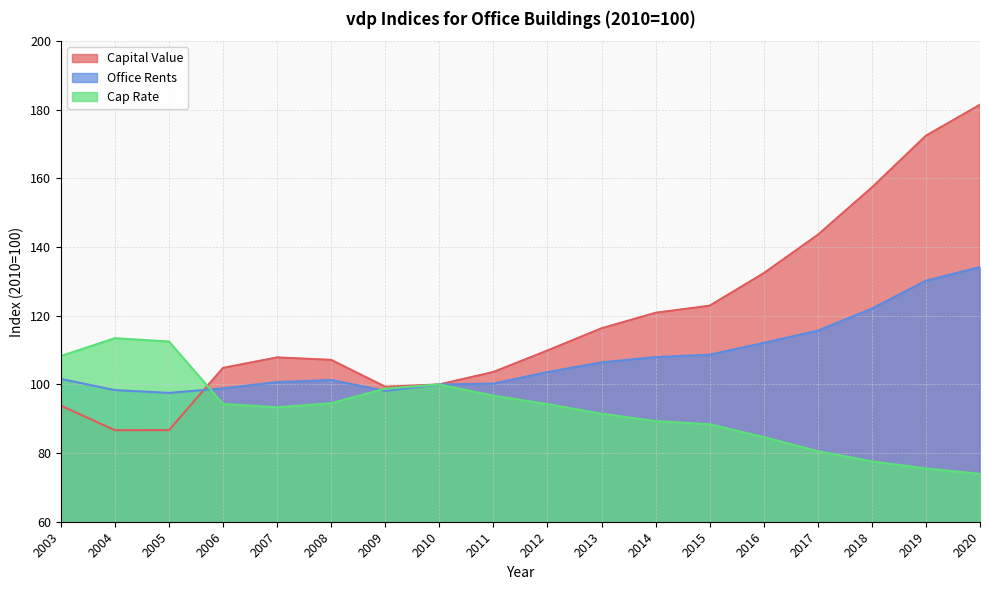

List the series in order of their overall mean, lowest first.

Cap Rate, Office Rents, Capital Value